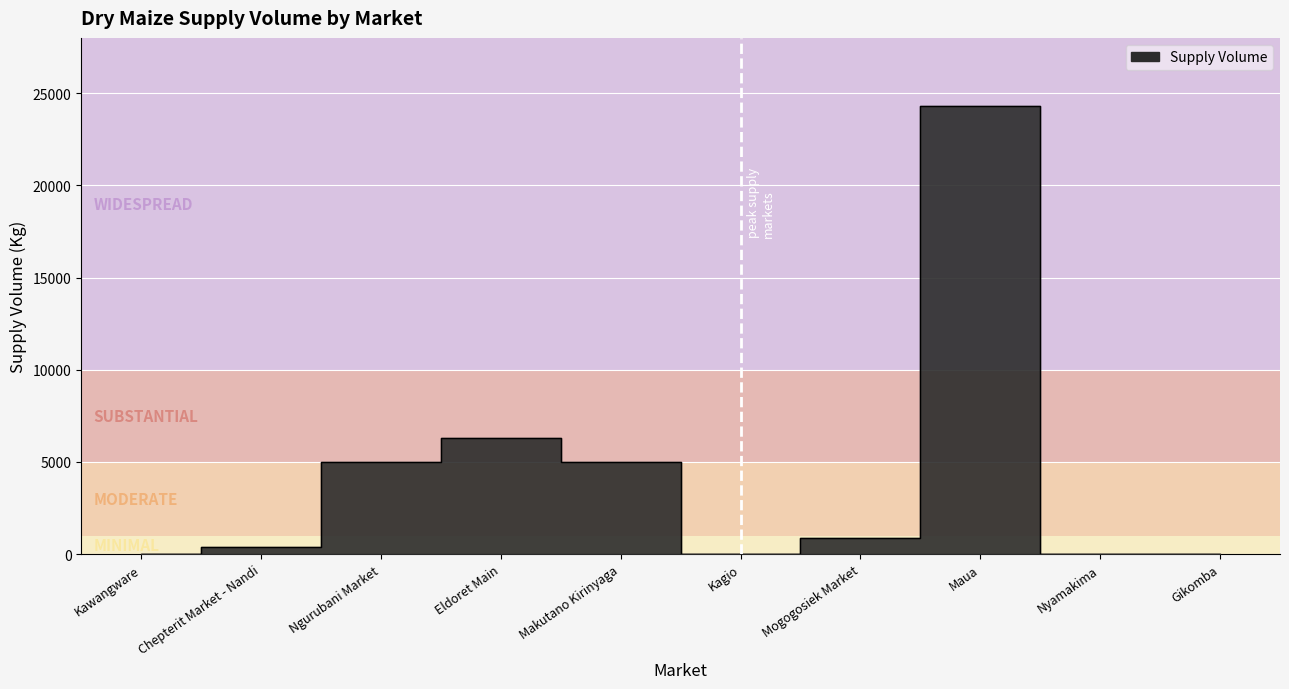

Where is the first local maximum?

Eldoret Main